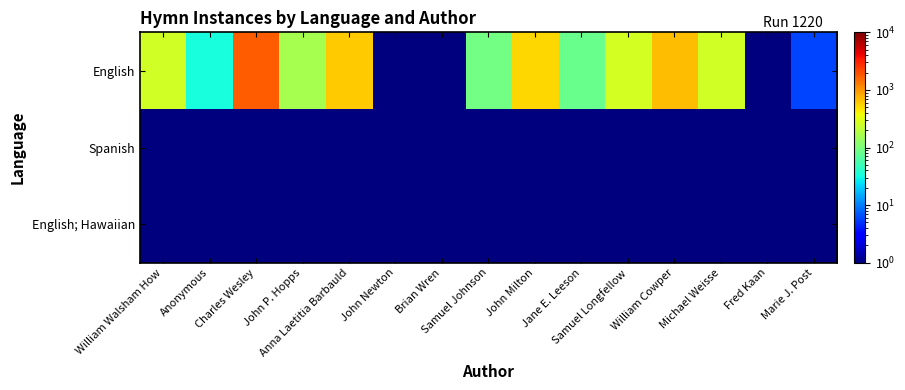

Which has a higher value, Marie J. Post or Anonymous?

Anonymous